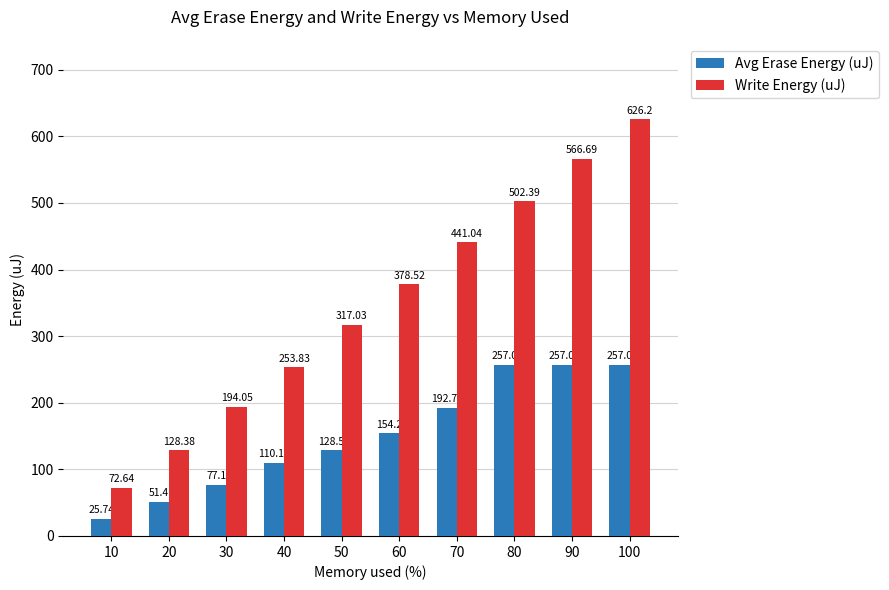

How many bars are there in each group?

2